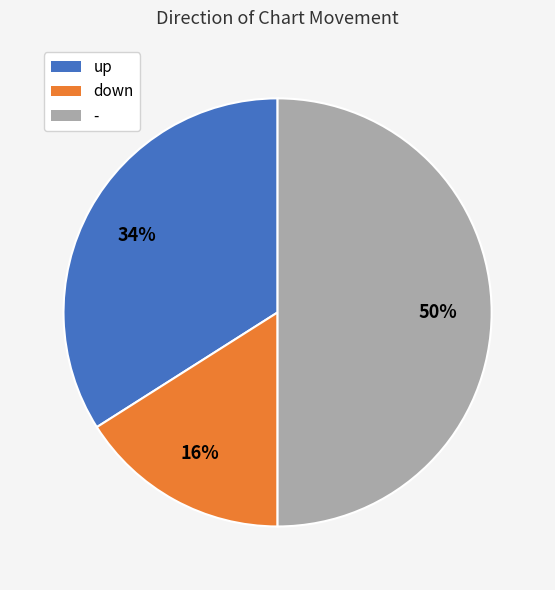

What is the largest slice in the pie chart?

-